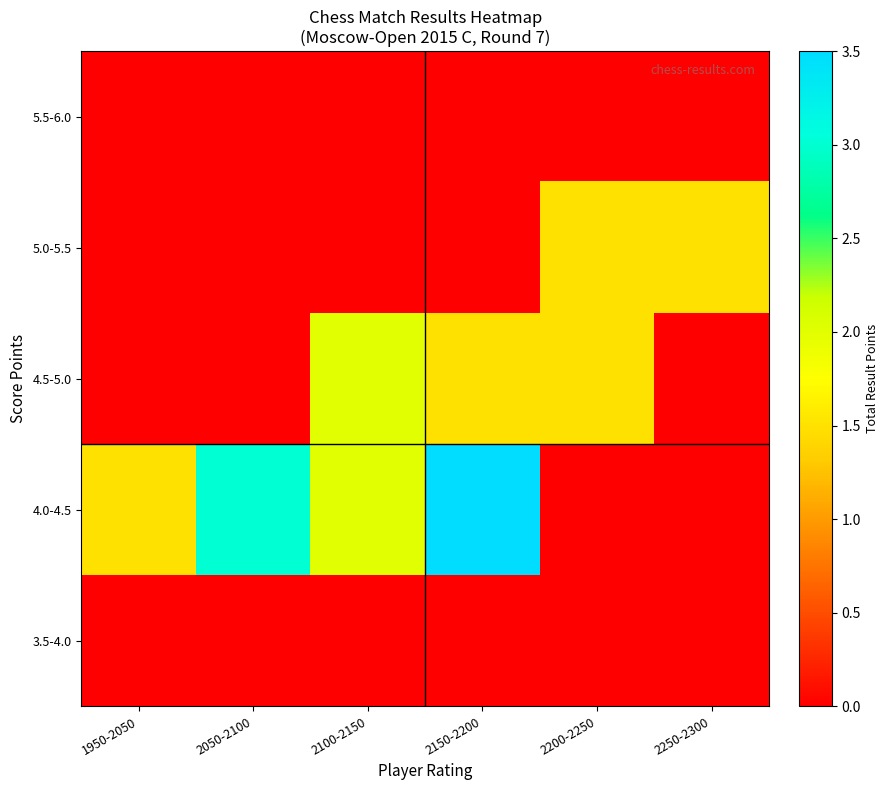

Reading left to right, list all the values displayed in this chart.

3.5-4.0: 1950-2050=0.0	2050-2100=0.0	2100-2150=0.0	2150-2200=0.0	2200-2250=0.0	2250-2300=0.0
4.0-4.5: 1950-2050=1.5	2050-2100=3.0	2100-2150=2.0	2150-2200=3.5	2200-2250=0.0	2250-2300=0.0
4.5-5.0: 1950-2050=0.0	2050-2100=0.0	2100-2150=2.0	2150-2200=1.5	2200-2250=1.5	2250-2300=0.0
5.0-5.5: 1950-2050=0.0	2050-2100=0.0	2100-2150=0.0	2150-2200=0.0	2200-2250=1.5	2250-2300=1.5
5.5-6.0: 1950-2050=0.0	2050-2100=0.0	2100-2150=0.0	2150-2200=0.0	2200-2250=0.0	2250-2300=0.0